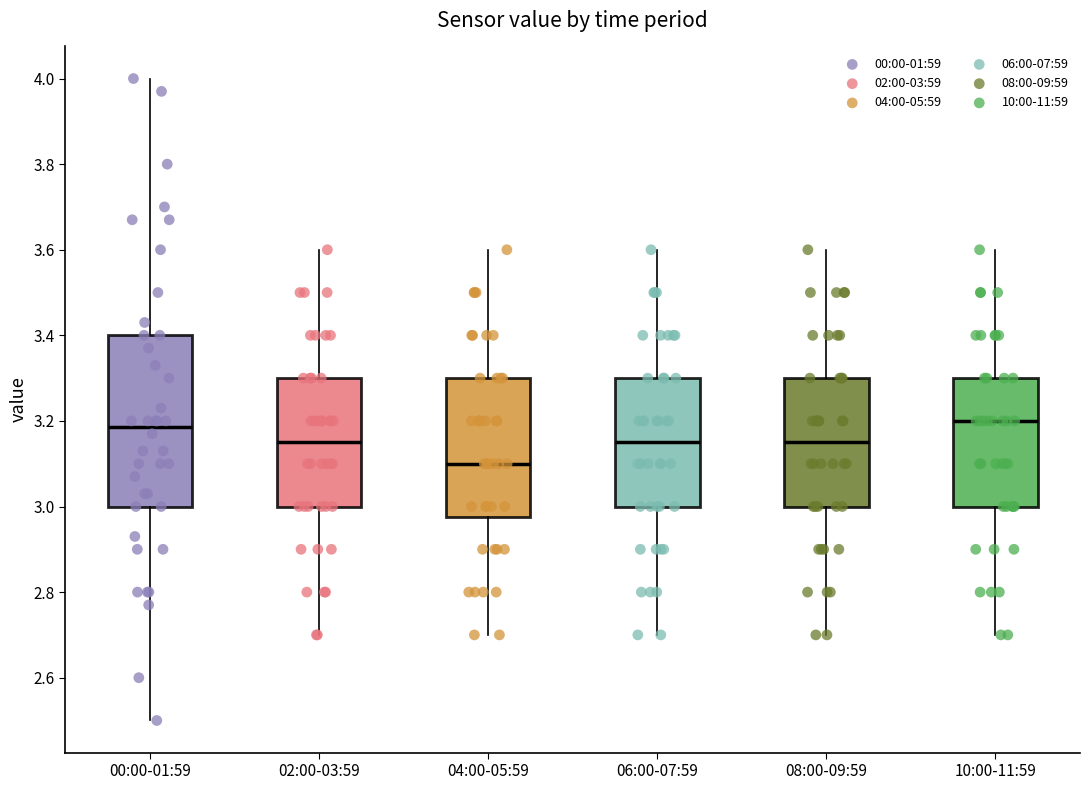

Reading left to right, transcribe this box plot: for each box, give where its median line is, the range the box spans, and where its two whiskers end, as read against the y-axis. The values are not printed on the chart, so give them approximately, as read against the axis.

00:00-01:59: median 3.18, box 3.00 to 3.40, whiskers 2.50 to 4.00
02:00-03:59: median 3.16, box 3.00 to 3.30, whiskers 2.70 to 3.60
04:00-05:59: median 3.10, box 2.98 to 3.30, whiskers 2.70 to 3.60
06:00-07:59: median 3.16, box 3.00 to 3.30, whiskers 2.70 to 3.60
08:00-09:59: median 3.16, box 3.00 to 3.30, whiskers 2.70 to 3.60
10:00-11:59: median 3.20, box 3.00 to 3.30, whiskers 2.70 to 3.60